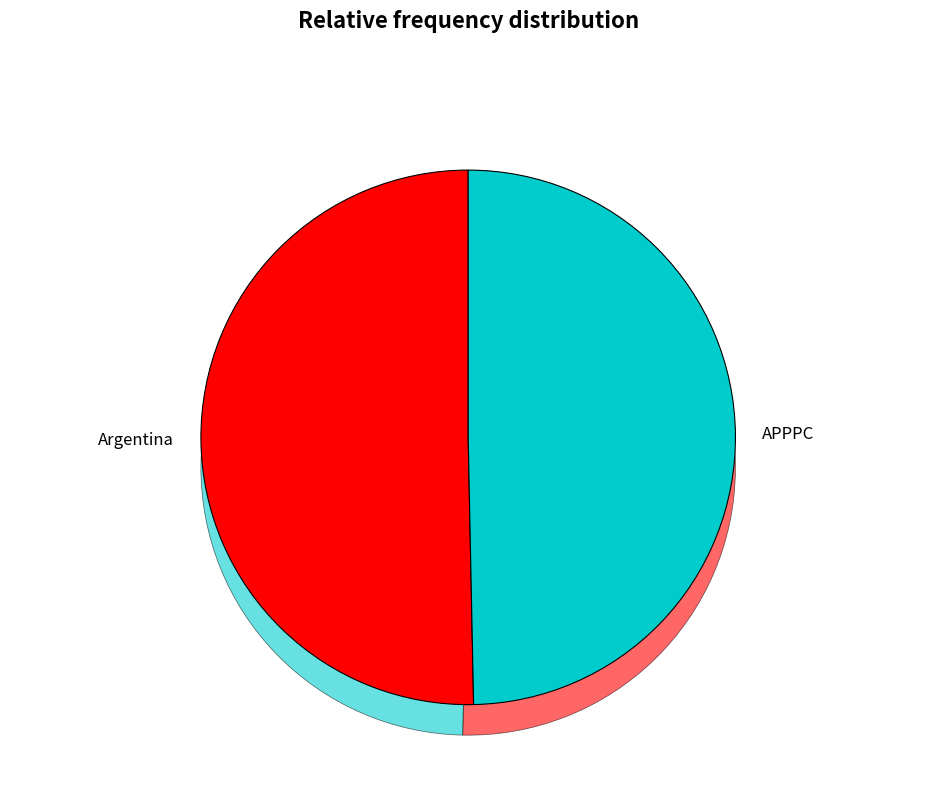

How many slices are in this pie chart?

2